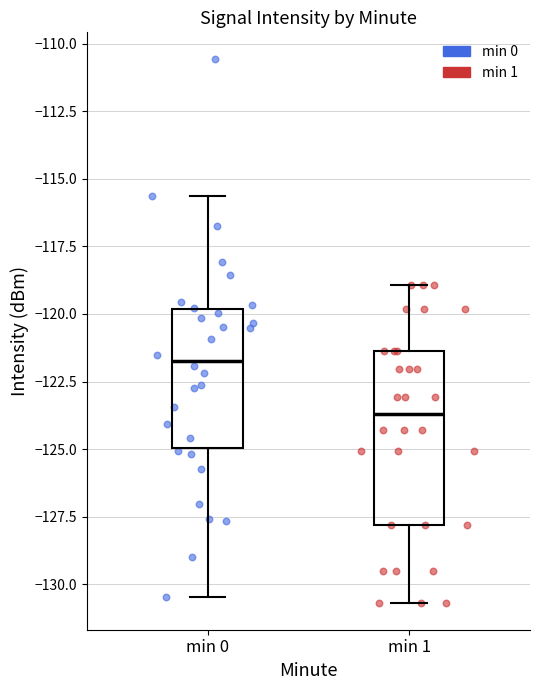

Reading left to right, read every box against the y-axis: the position of its median line, the range the box covers, and the ends of its whiskers. The values are not printed on the chart, so give them approximately, as read against the axis.

min 0: median -121.5, box -125.0 to -120.0, whiskers -130.5 to -115.5
min 1: median -123.5, box -128.0 to -121.5, whiskers -130.5 to -119.0